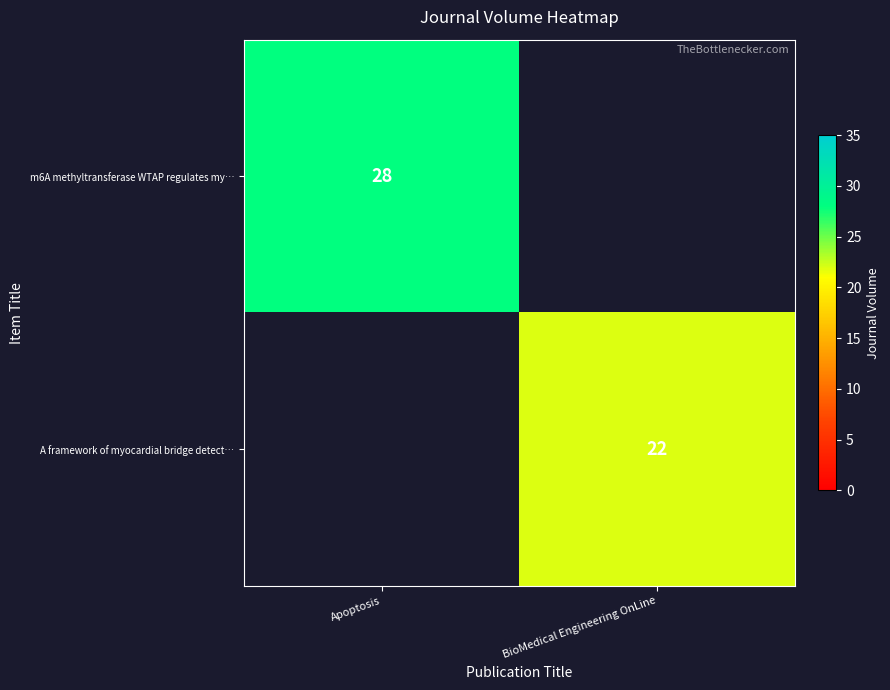

Is the value of A framework of myocardial bridge detect… at BioMedical Engineering OnLine greater than the value of m6A methyltransferase WTAP regulates my… at Apoptosis?

No